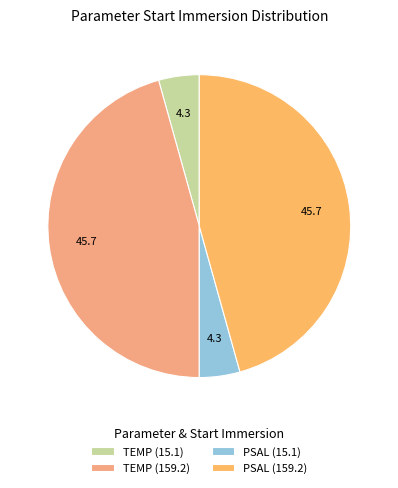

Is there a majority slice in this chart?

No